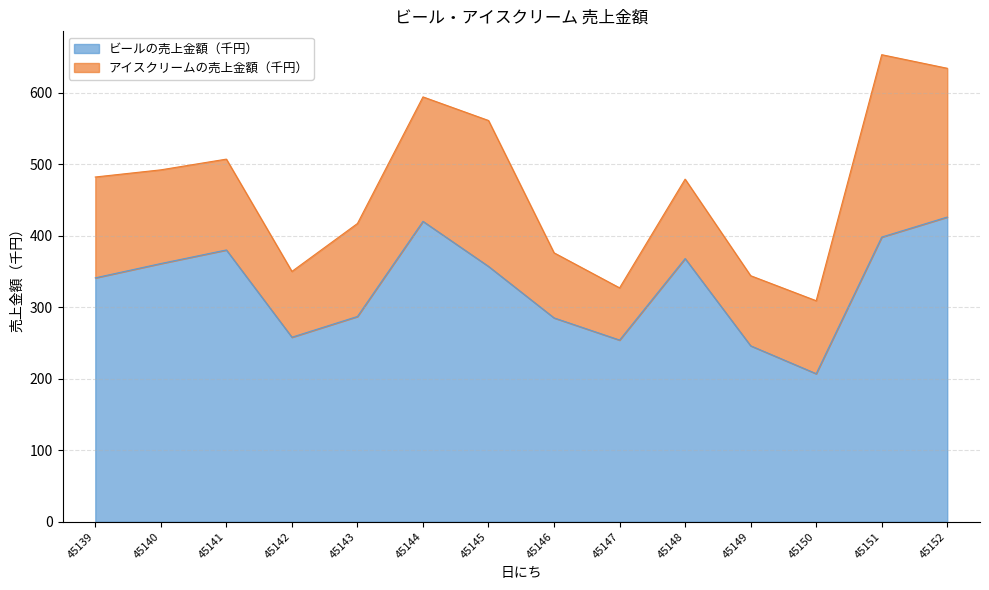

What is the minimum value shown in the chart?

207